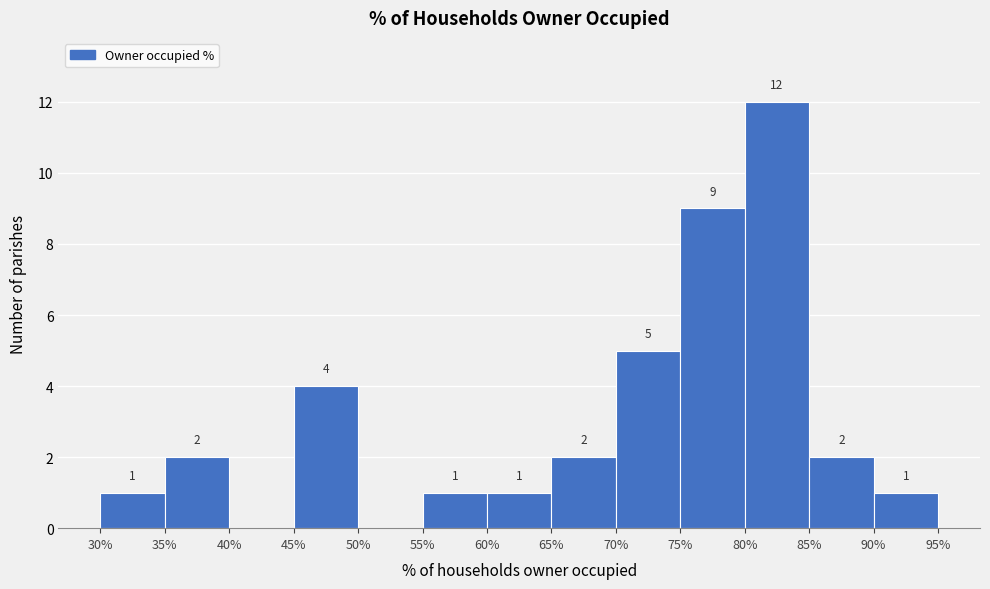

Over which range of the x-axis is the bar tallest?

80% to 85%